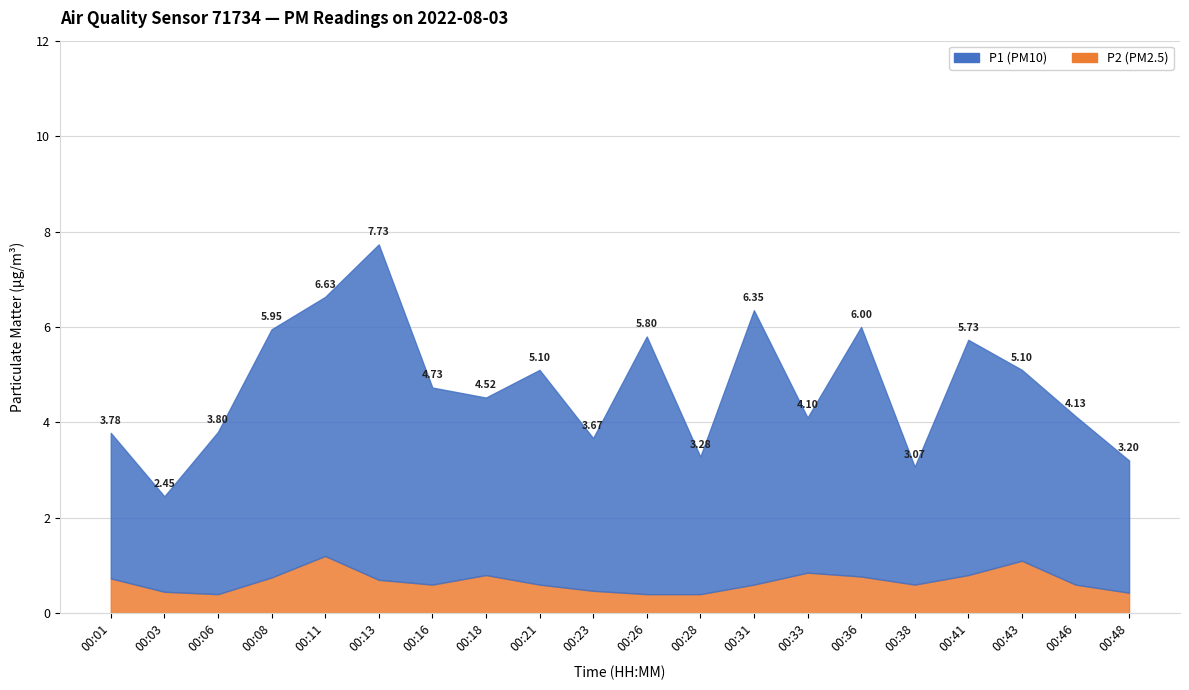

How many lines are shown in the chart?

2